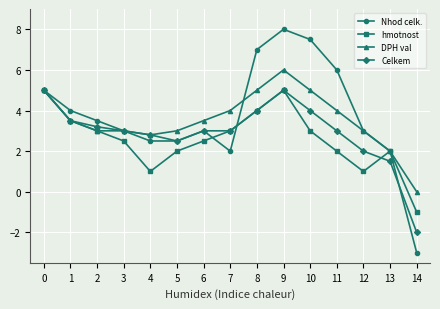

Reading right to left, what are all the values shown in this chart?

Nhod celk.: 14=-3.0	13=2.0	12=3.0	11=6.0	10=7.5	9=8.0	8=7.0	7=2.0	6=3.0	5=2.5	4=2.5	3=3.0	2=3.5	1=4.0	0=5.0
hmotnost: 14=-1.0	13=2.0	12=1.0	11=2.0	10=3.0	9=5.0	8=4.0	7=3.0	6=2.5	5=2.0	4=1.0	3=2.5	2=3.0	1=3.5	0=5.0
DPH val: 14=0.0	13=2.0	12=3.0	11=4.0	10=5.0	9=6.0	8=5.0	7=4.0	6=3.5	5=3.0	4=2.8	3=3.0	2=3.0	1=3.5	0=5.0
Celkem: 14=-2.0	13=1.5	12=2.0	11=3.0	10=4.0	9=5.0	8=4.0	7=3.0	6=3.0	5=2.5	4=2.8	3=3.0	2=3.2	1=3.5	0=5.0